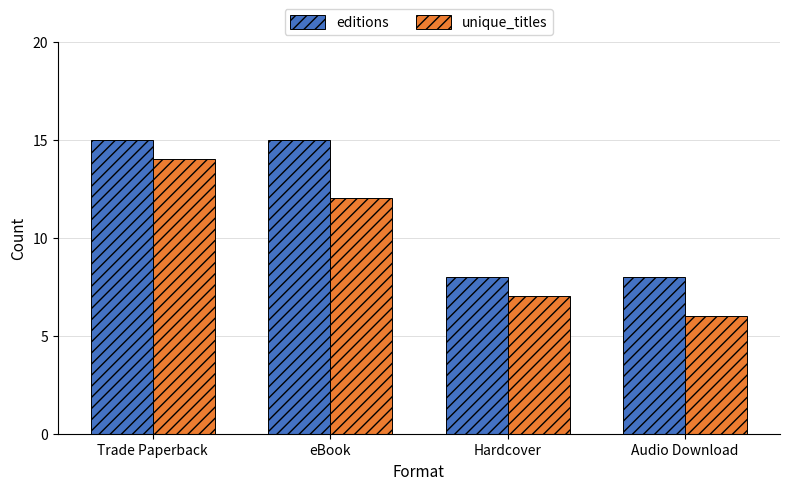

How many bars are there in each group?

2